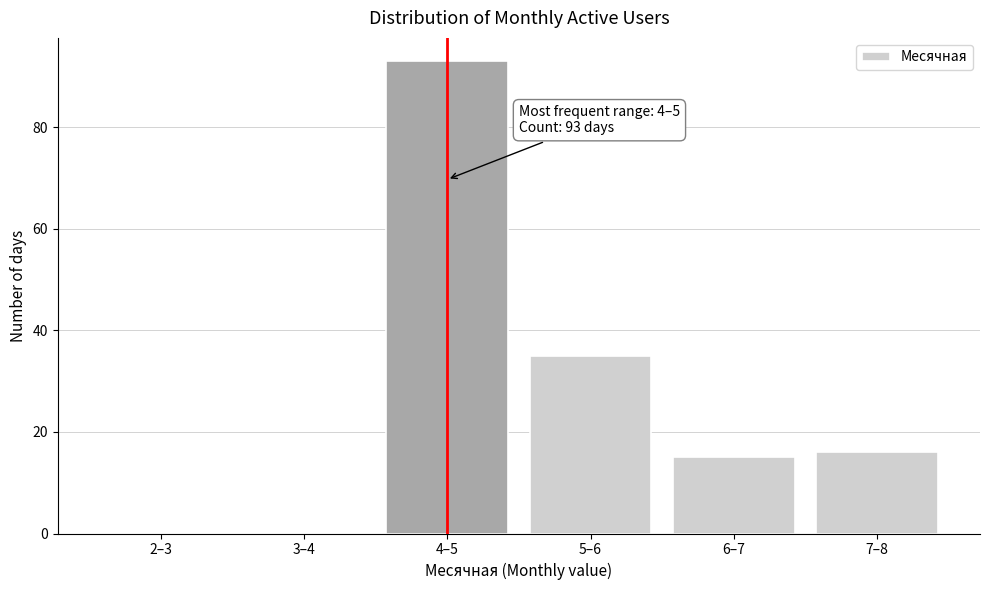

Reading left to right, what are all the values shown in this chart?

2–3=0	3–4=0	4–5=93	5–6=35	6–7=15	7–8=16